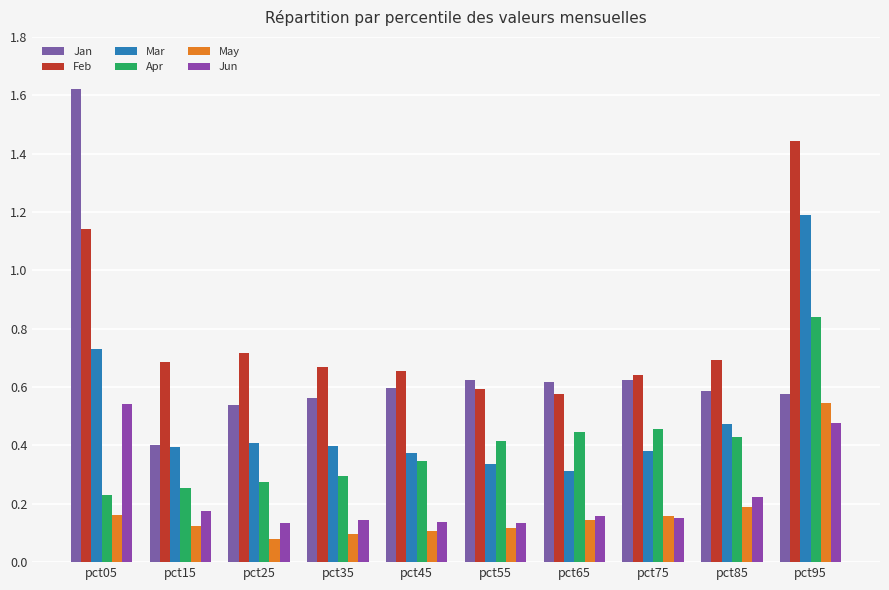

The value of Jan at pct35 is 0.6. True or false?

True